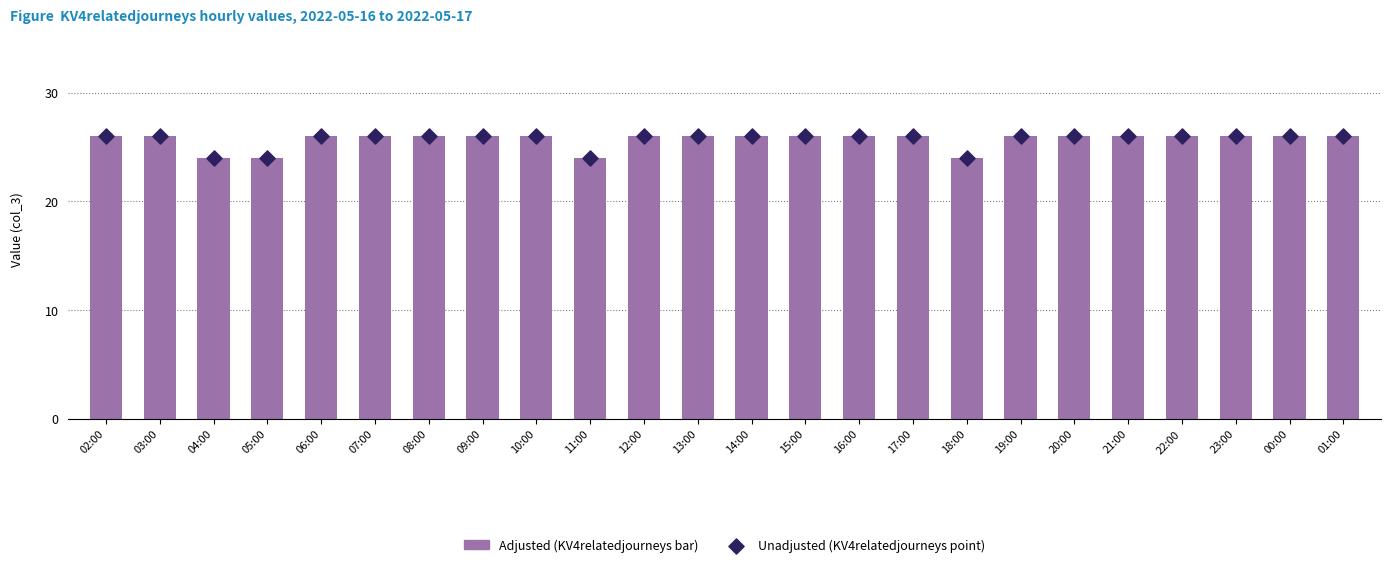

What is the total value across all series at 07:00?

52